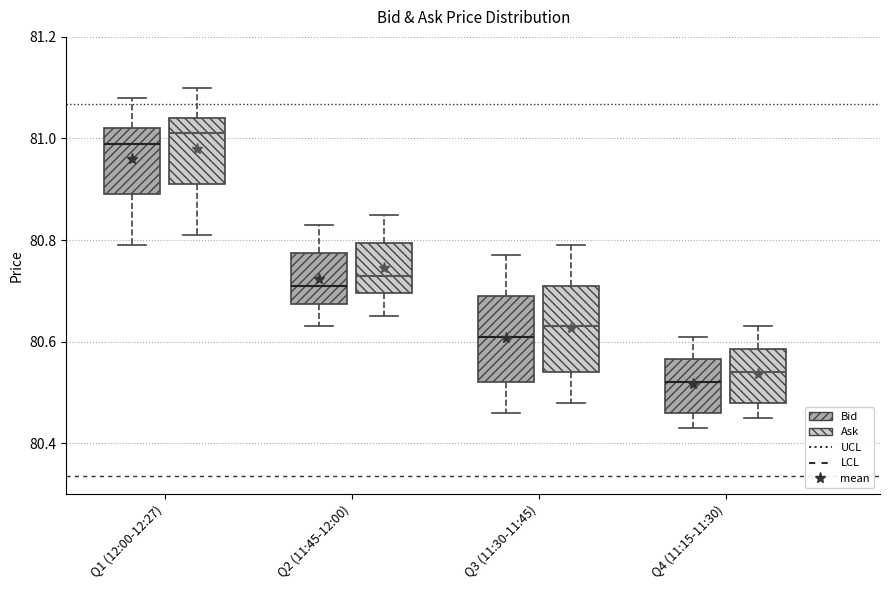

Reading left to right, transcribe this box plot: for each box, give where its median line is, the range the box spans, and where its two whiskers end, as read against the y-axis. The values are not printed on the chart, so give them approximately, as read against the axis.

Q1 (12:00-12:27) (Bid): median 81.00, box 80.90 to 81.02, whiskers 80.80 to 81.08
Q1 (12:00-12:27) (Ask): median 81.02, box 80.92 to 81.04, whiskers 80.82 to 81.10
Q2 (11:45-12:00) (Bid): median 80.72, box 80.68 to 80.78, whiskers 80.64 to 80.84
Q2 (11:45-12:00) (Ask): median 80.74, box 80.70 to 80.80, whiskers 80.66 to 80.86
Q3 (11:30-11:45) (Bid): median 80.62, box 80.52 to 80.70, whiskers 80.46 to 80.78
Q3 (11:30-11:45) (Ask): median 80.64, box 80.54 to 80.72, whiskers 80.48 to 80.80
Q4 (11:15-11:30) (Bid): median 80.52, box 80.46 to 80.56, whiskers 80.44 to 80.62
Q4 (11:15-11:30) (Ask): median 80.54, box 80.48 to 80.58, whiskers 80.46 to 80.64